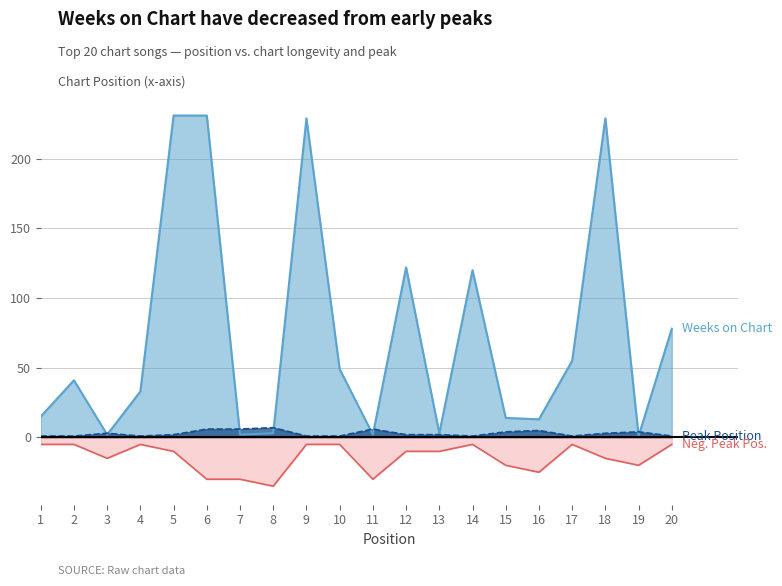

Does the chart have visible grid lines?

Yes